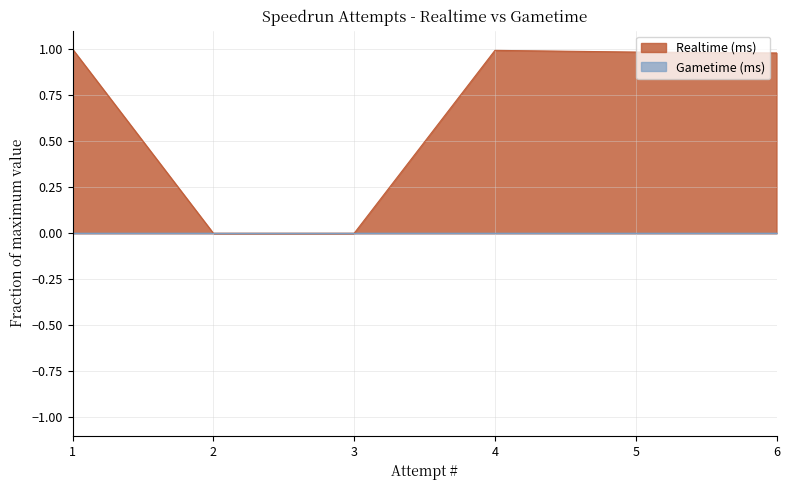

Is it true that the value at 3 is 0.3?

False